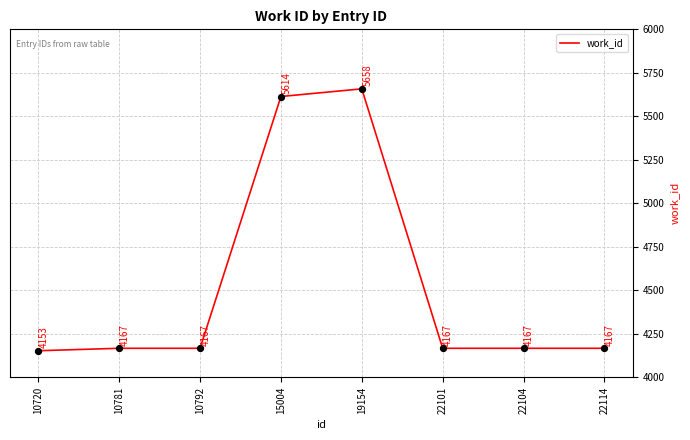

Between 10720 and 10792, which is larger?

10792